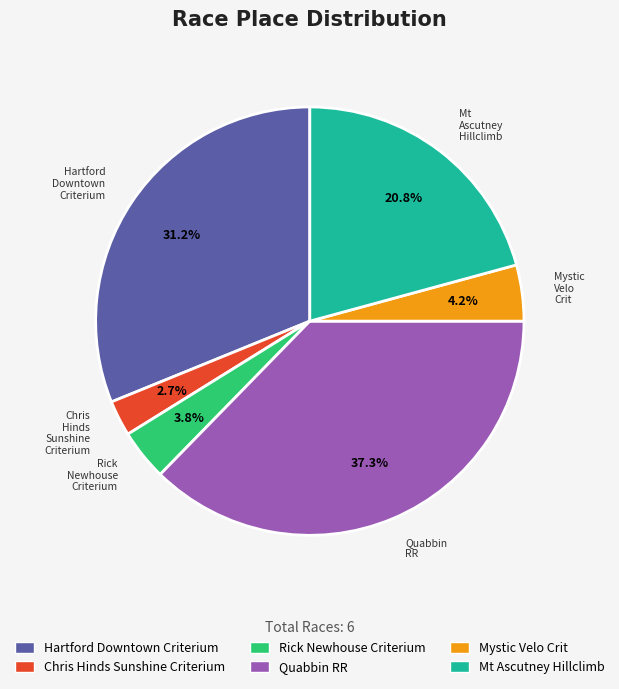

To the nearest percent, what is the difference between the Mt Ascutney Hillclimb and Mystic Velo Crit slice percentages?

17%